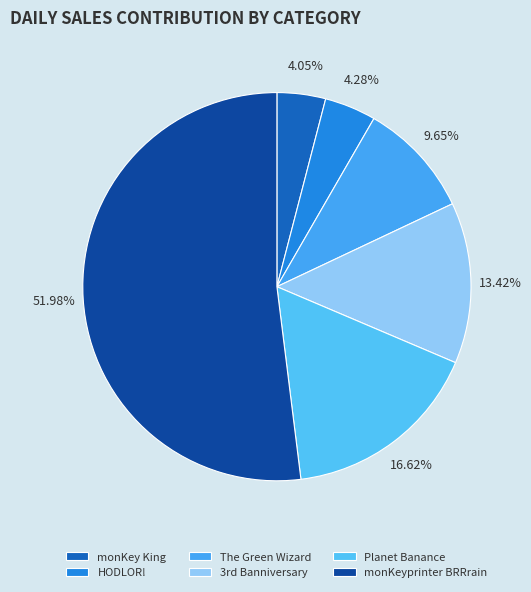

To the nearest percent, what is the difference between the largest and smallest slice percentages?

48%